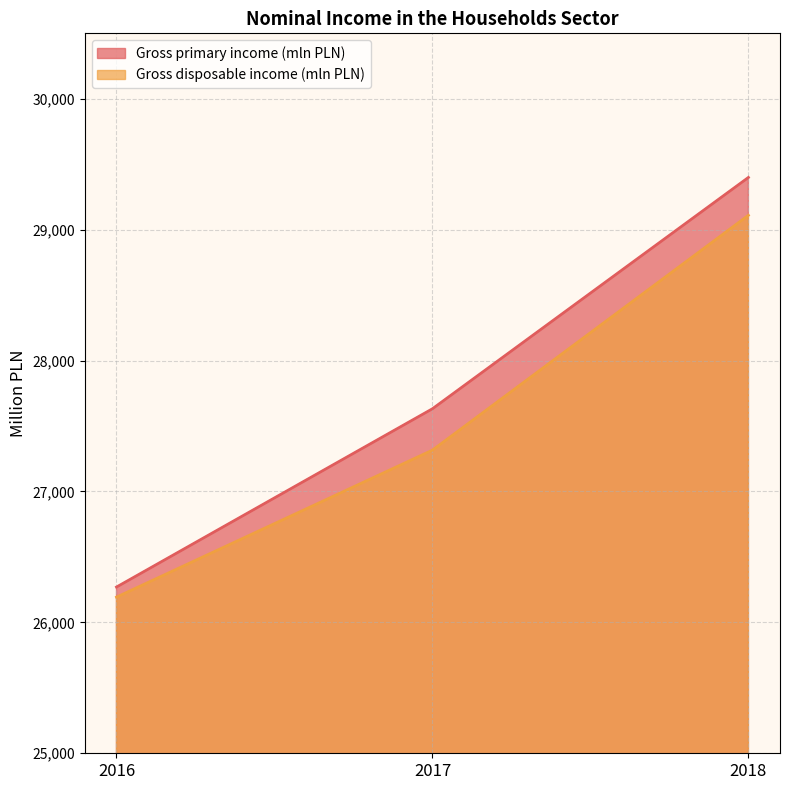

What are all the series names shown in the legend?

Gross primary income (mln PLN), Gross disposable income (mln PLN)